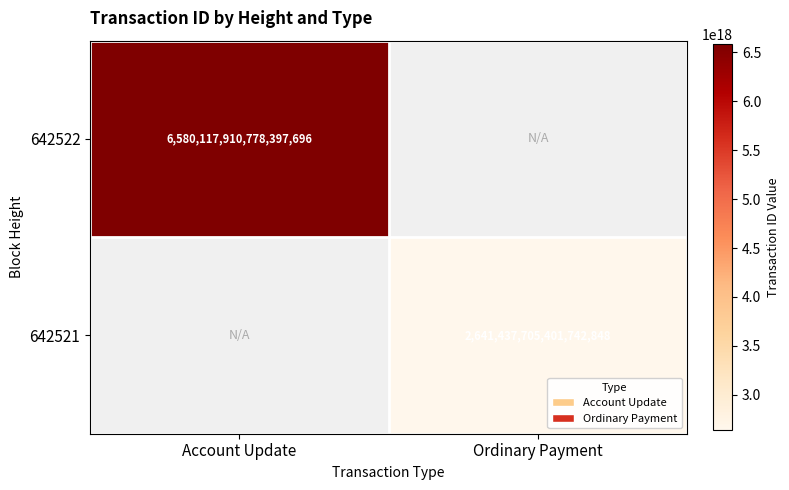

The 642521 series shows 978021808612839168 at Ordinary Payment. True or false?

False